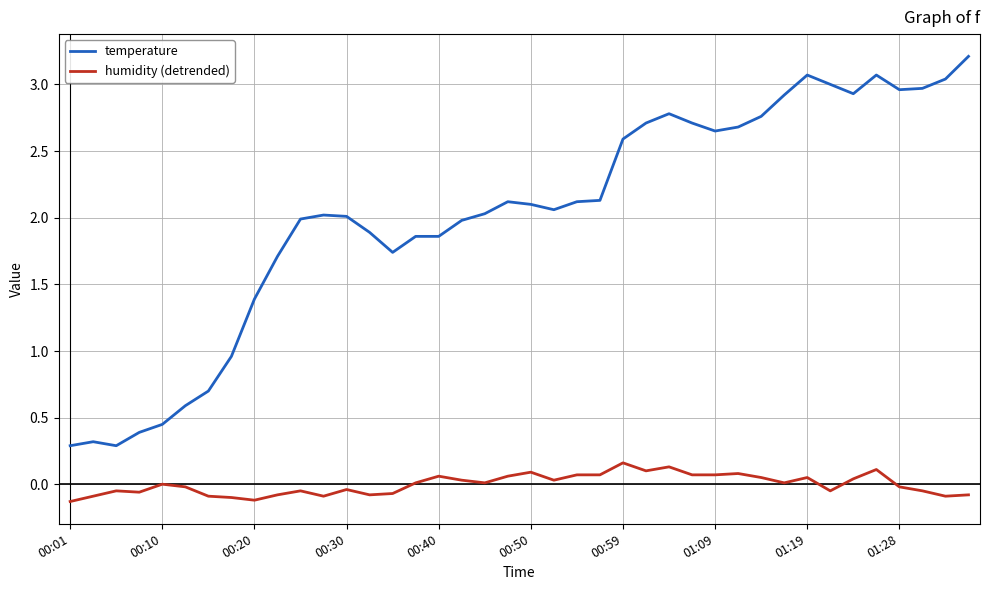

What are all the series names shown in the legend?

temperature, humidity (detrended)